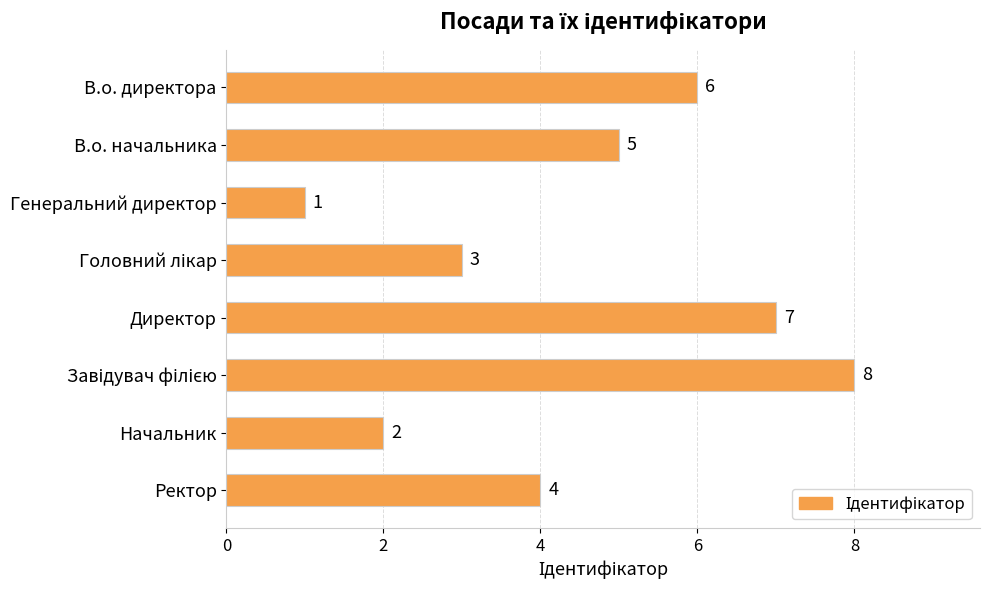

What is the label of the 3rd bar from the top?

Генеральний директор